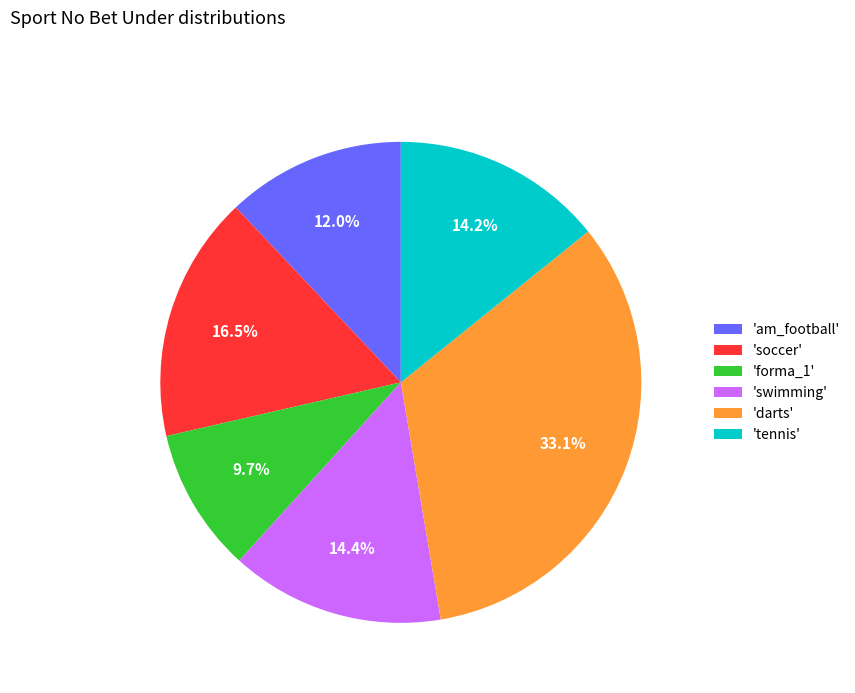

Does 'darts' account for over 50% of the chart?

No